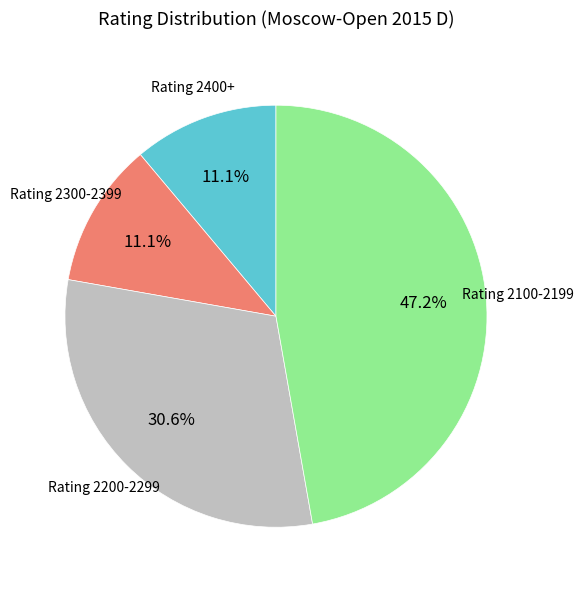

Is there any slice that represents more than half of the pie?

No